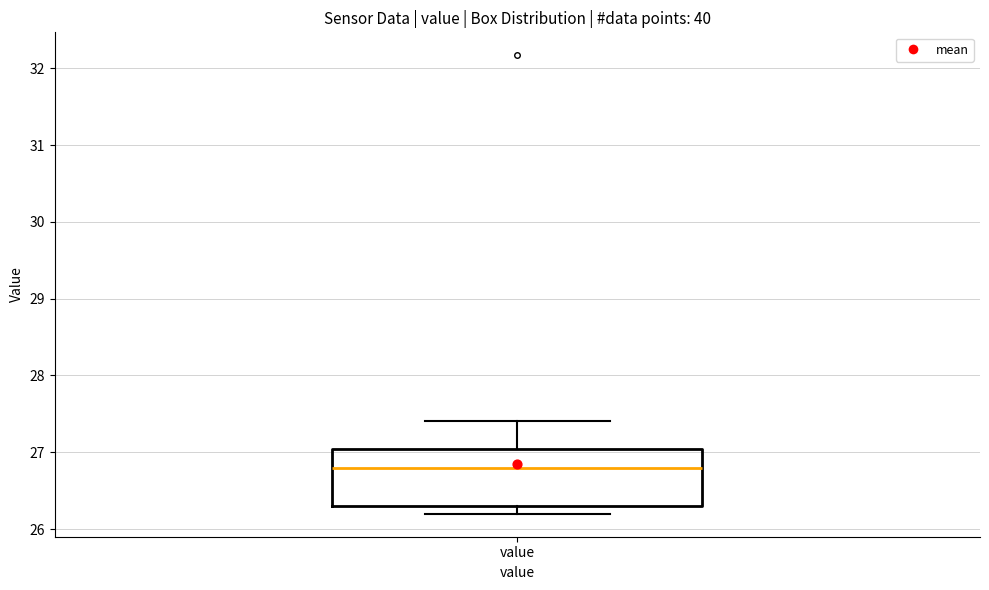

Transcribe this box plot: give where the median line is, the range the box spans, and where the two whiskers end, as read against the y-axis. The values are not printed on the chart, so give them approximately, as read against the axis.

median 26.8, box 26.3 to 27.0, whiskers 26.2 to 27.4